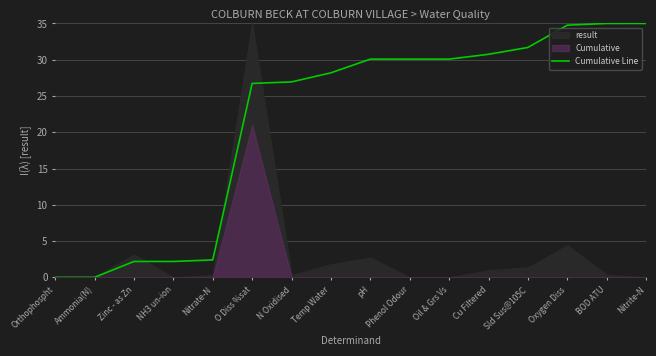

Does the chart have visible grid lines?

Yes